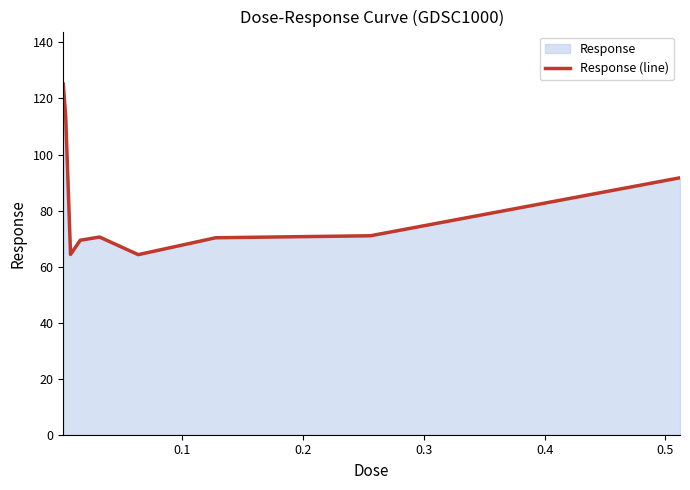

What is the minimum value shown in the chart?

64.3